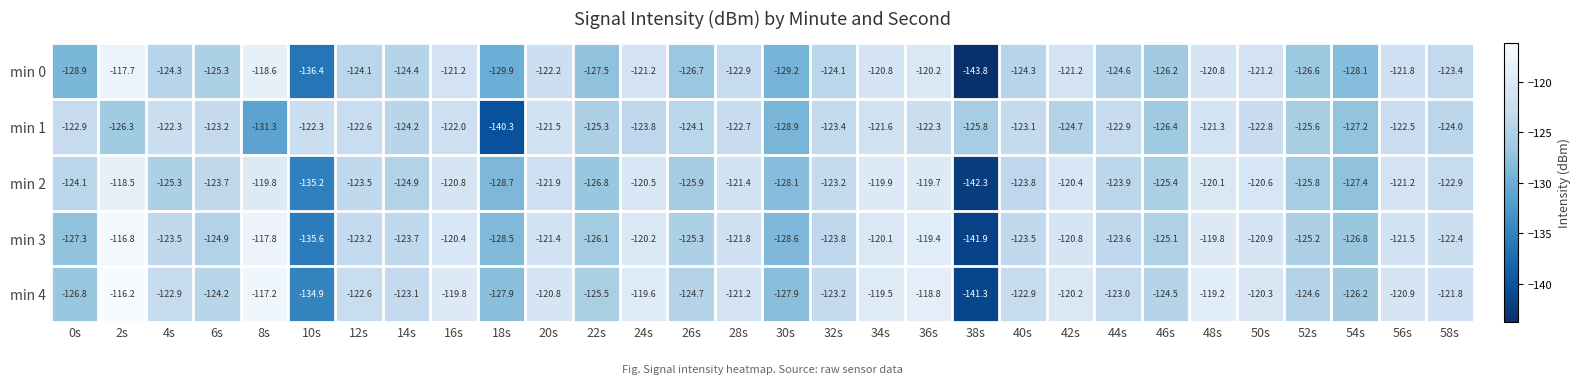

List the series in order of their peak value, highest first.

min 4, min 3, min 0, min 2, min 1